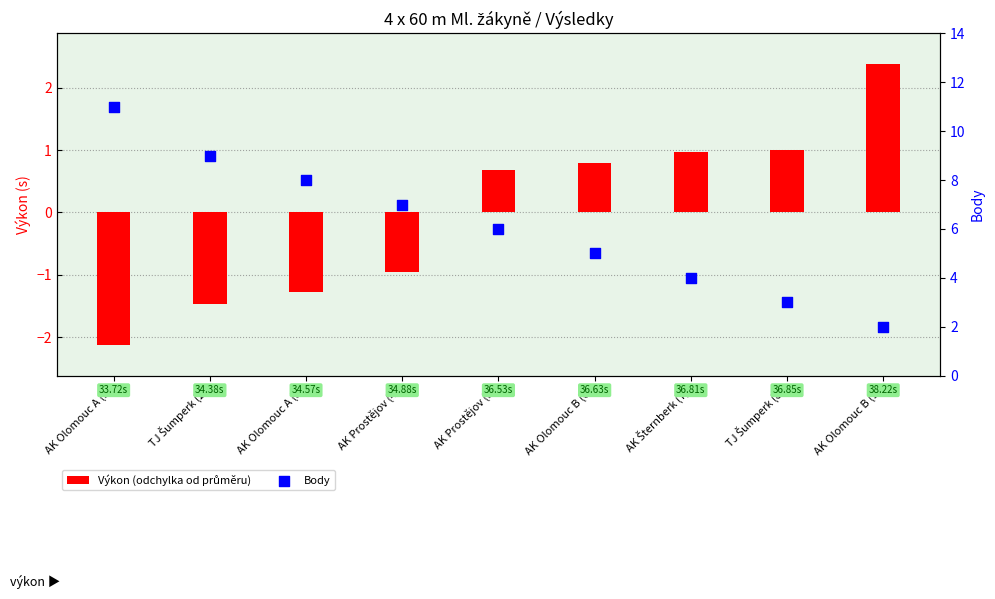

Which series has the widest spread of Y values?

Body